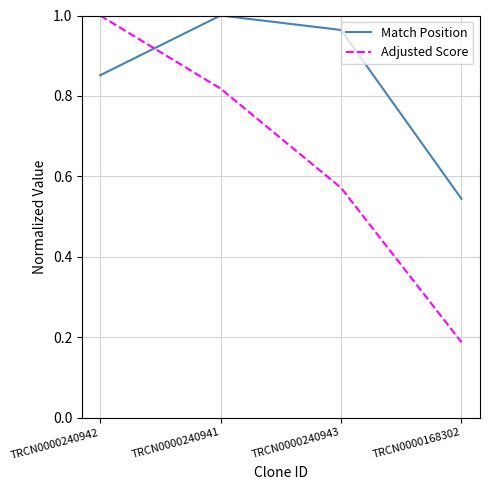

How many lines are shown in the chart?

2